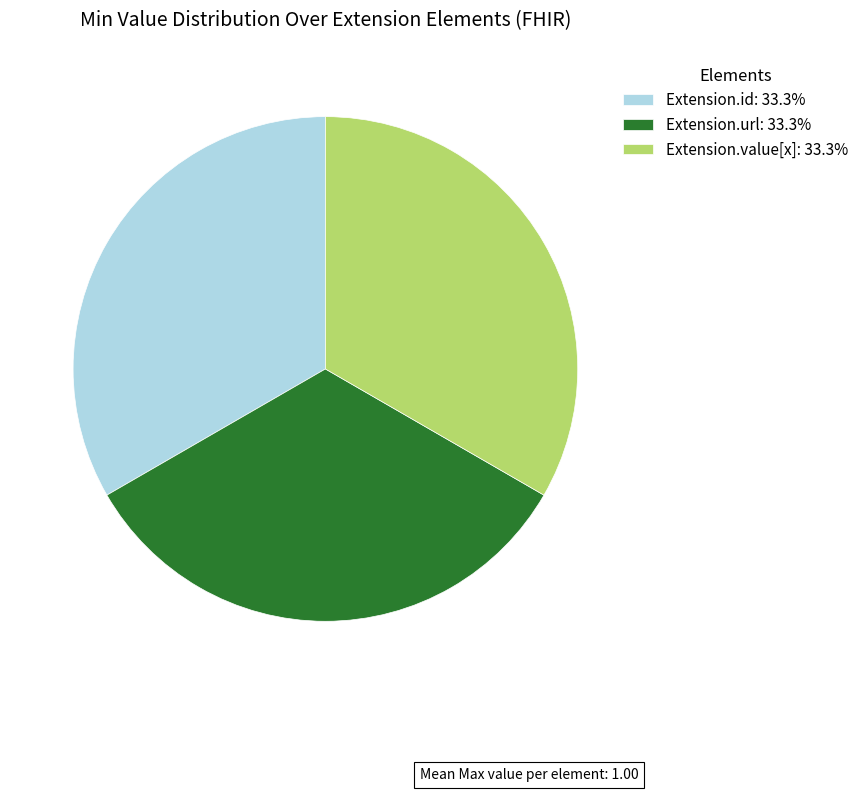

How many segments does this pie chart have?

3